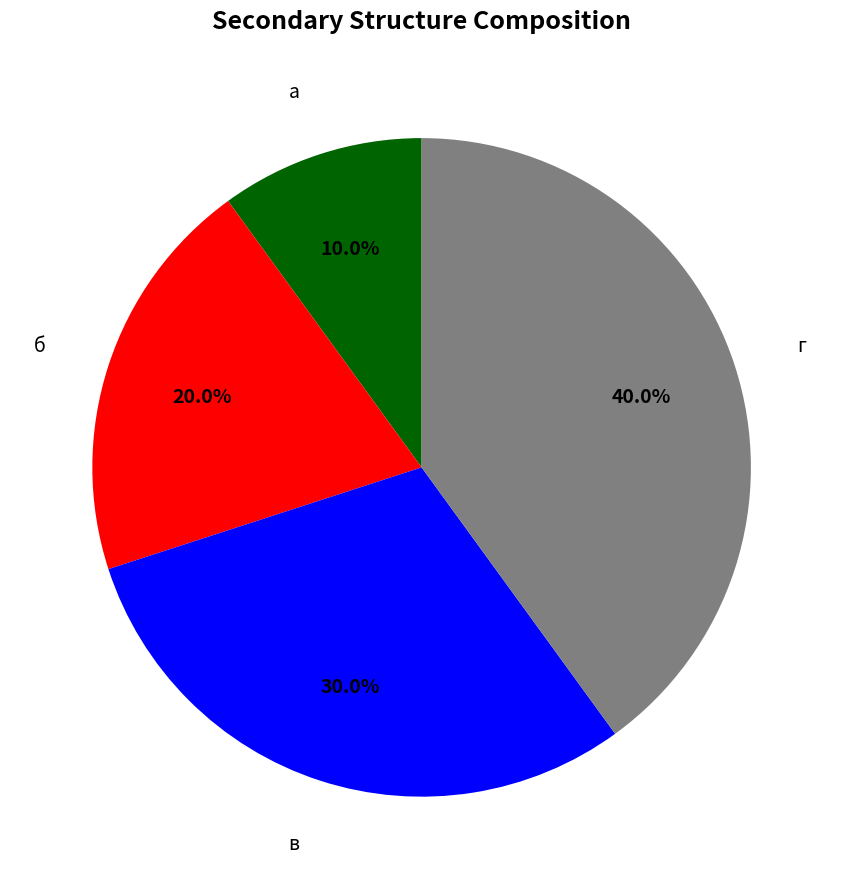

How many slices are in this pie chart?

4